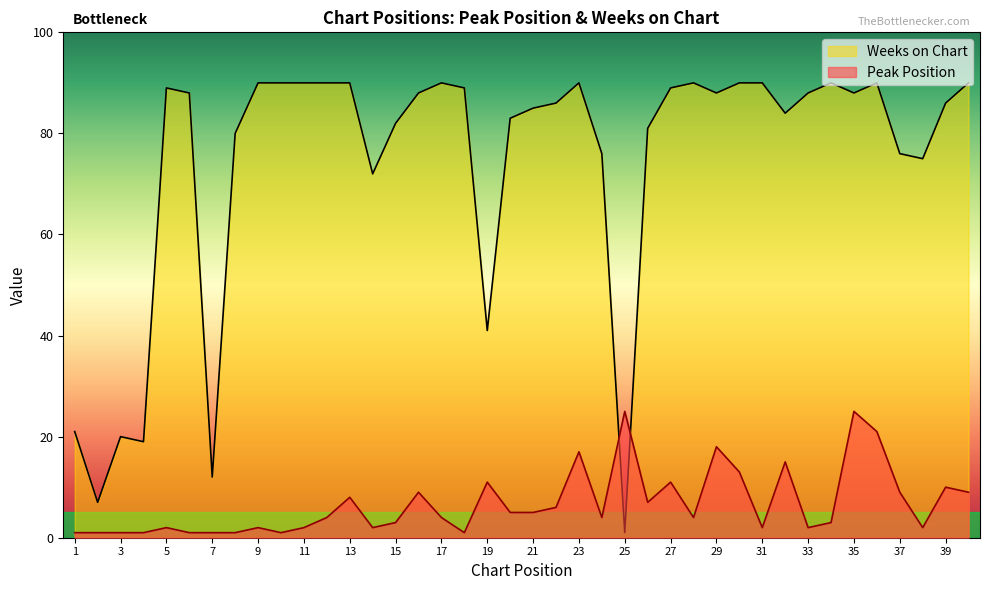

Which series has the largest total across all categories?

Weeks on Chart